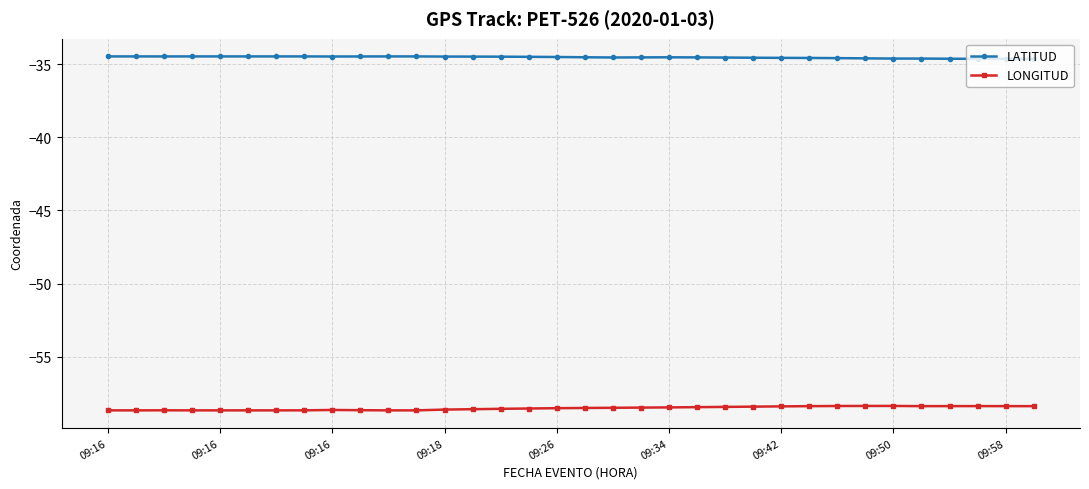

Which series has the largest total across all categories?

LATITUD